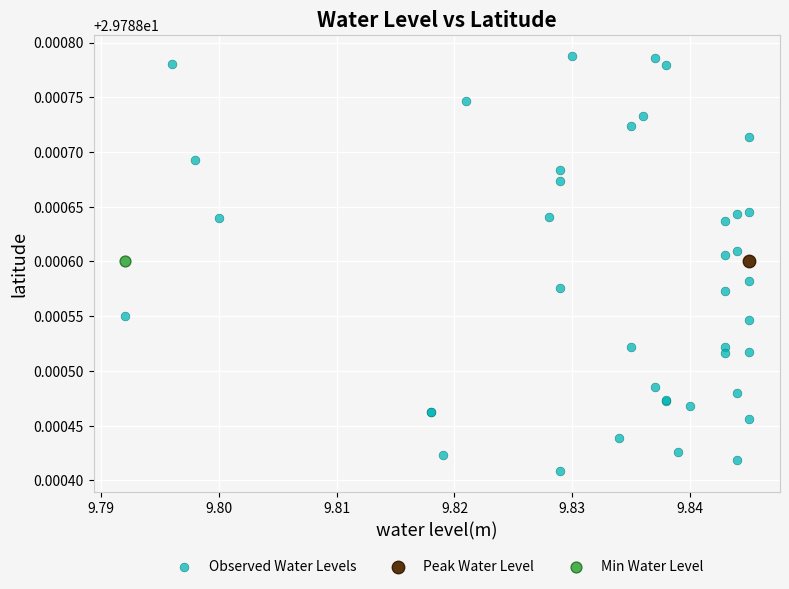

What are all the series names shown in the legend?

Observed Water Levels, Peak Water Level, Min Water Level